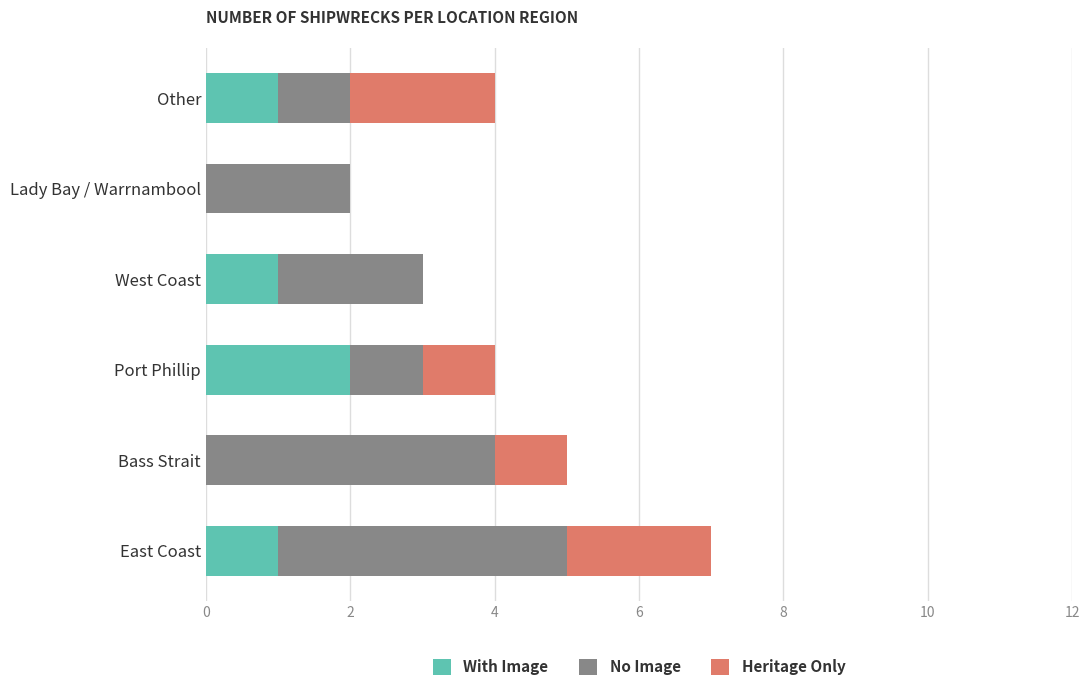

Count the number of categories in the chart.

6